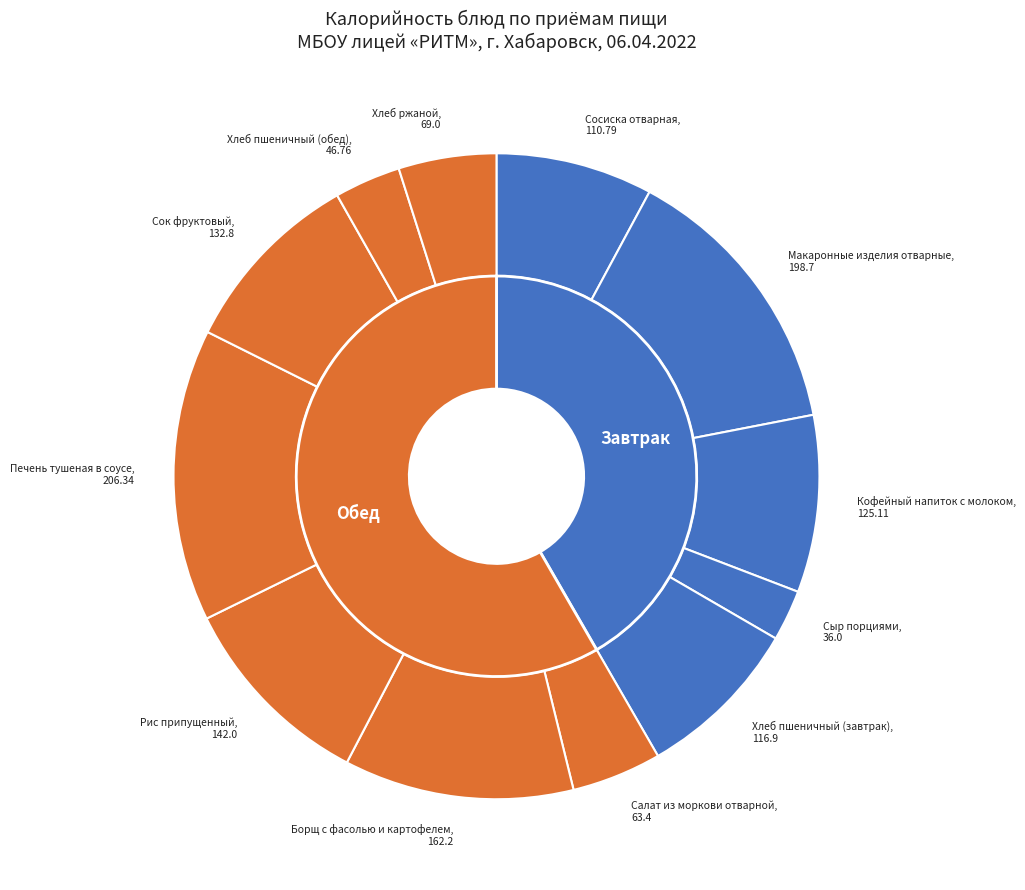

How much of the chart is everything except Печень тушеная в соусе?

85.4%